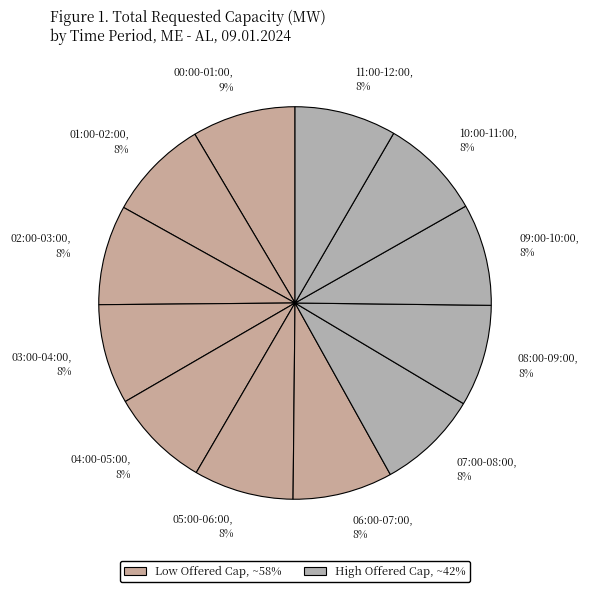

How many segments does this pie chart have?

12